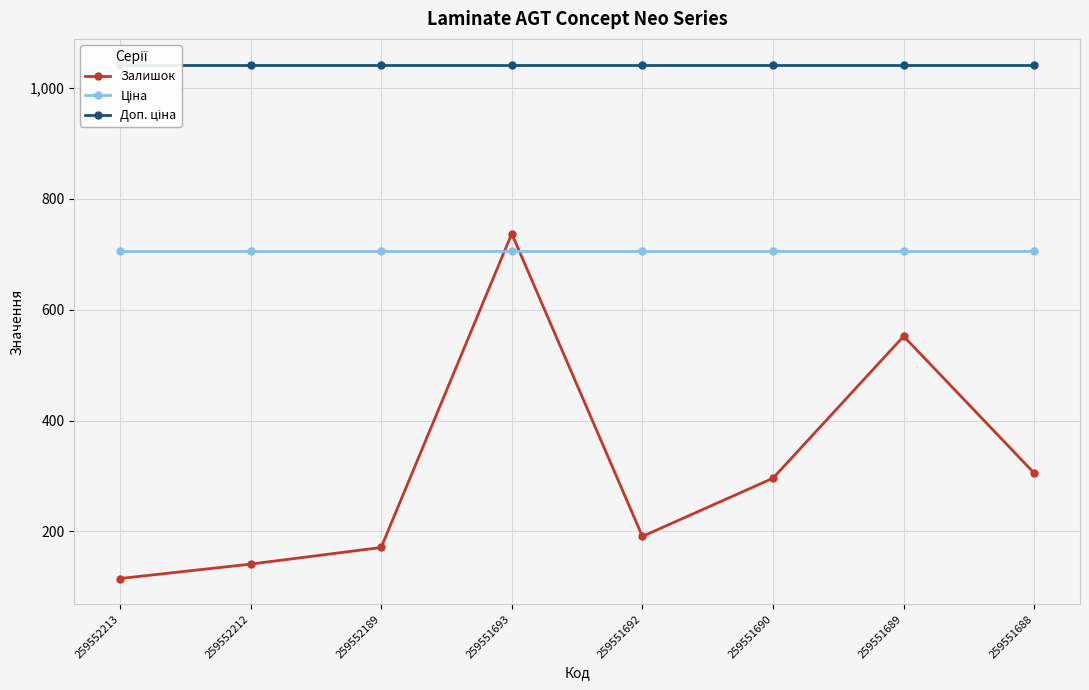

The value of Доп. ціна at 259552213 is 1042.0. True or false?

True